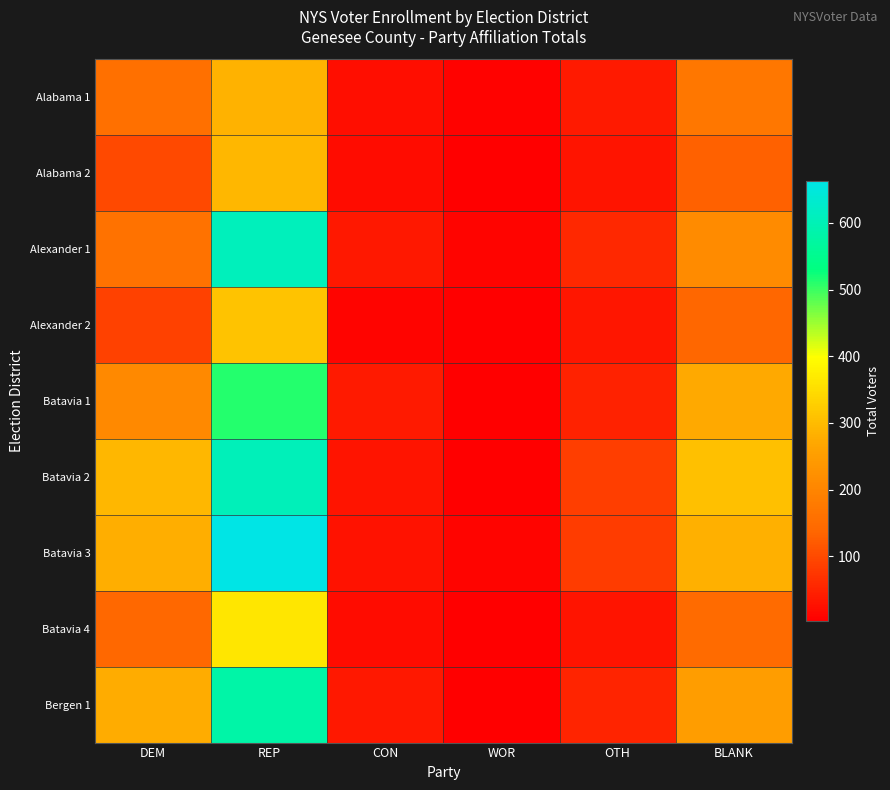

Reading left to right, what are all the values shown in this chart?

Alabama 1: DEM=157	REP=285	CON=22	WOR=7	OTH=39	BLANK=171
Alabama 2: DEM=99	REP=292	CON=20	WOR=4	OTH=31	BLANK=130
Alexander 1: DEM=162	REP=608	CON=34	WOR=9	OTH=55	BLANK=212
Alexander 2: DEM=90	REP=310	CON=9	WOR=3	OTH=32	BLANK=139
Batavia 1: DEM=207	REP=513	CON=38	WOR=5	OTH=48	BLANK=273
Batavia 2: DEM=293	REP=604	CON=30	WOR=5	OTH=83	BLANK=305
Batavia 3: DEM=280	REP=663	CON=28	WOR=10	OTH=82	BLANK=283
Batavia 4: DEM=141	REP=362	CON=19	WOR=5	OTH=30	BLANK=147
Bergen 1: DEM=277	REP=581	CON=34	WOR=3	OTH=50	BLANK=250